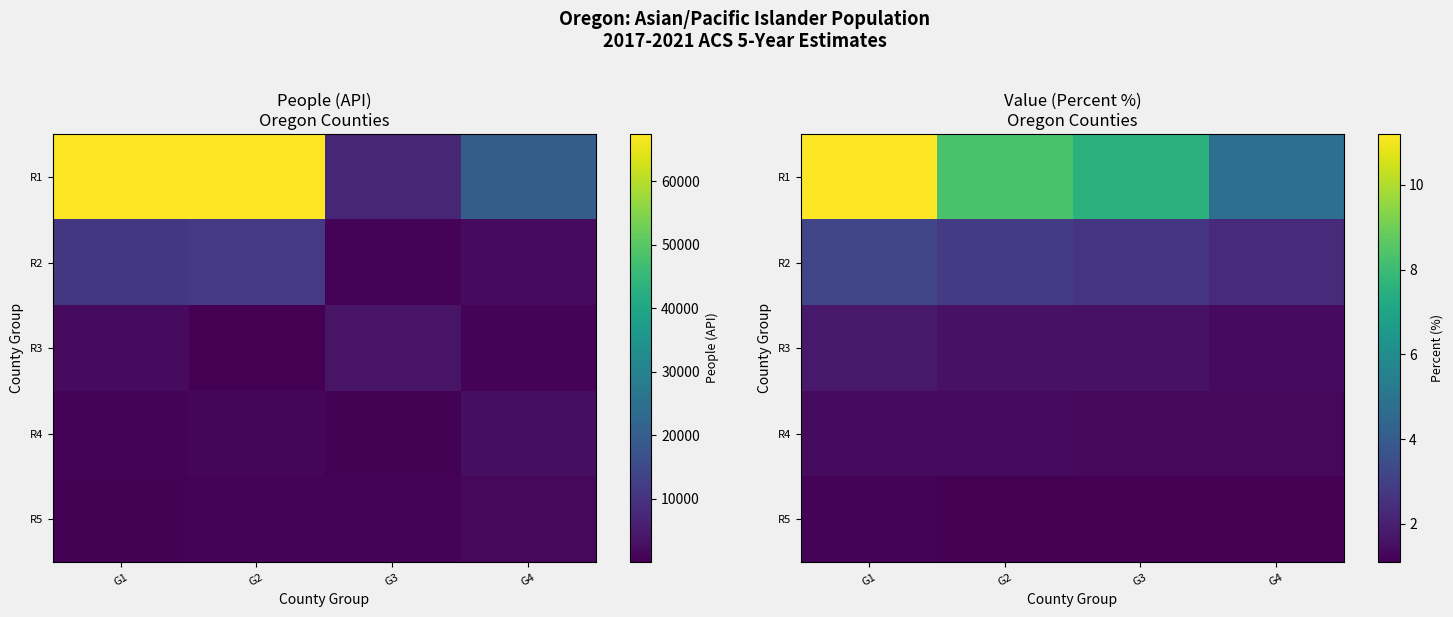

At which label does R2 reach its peak?

G1